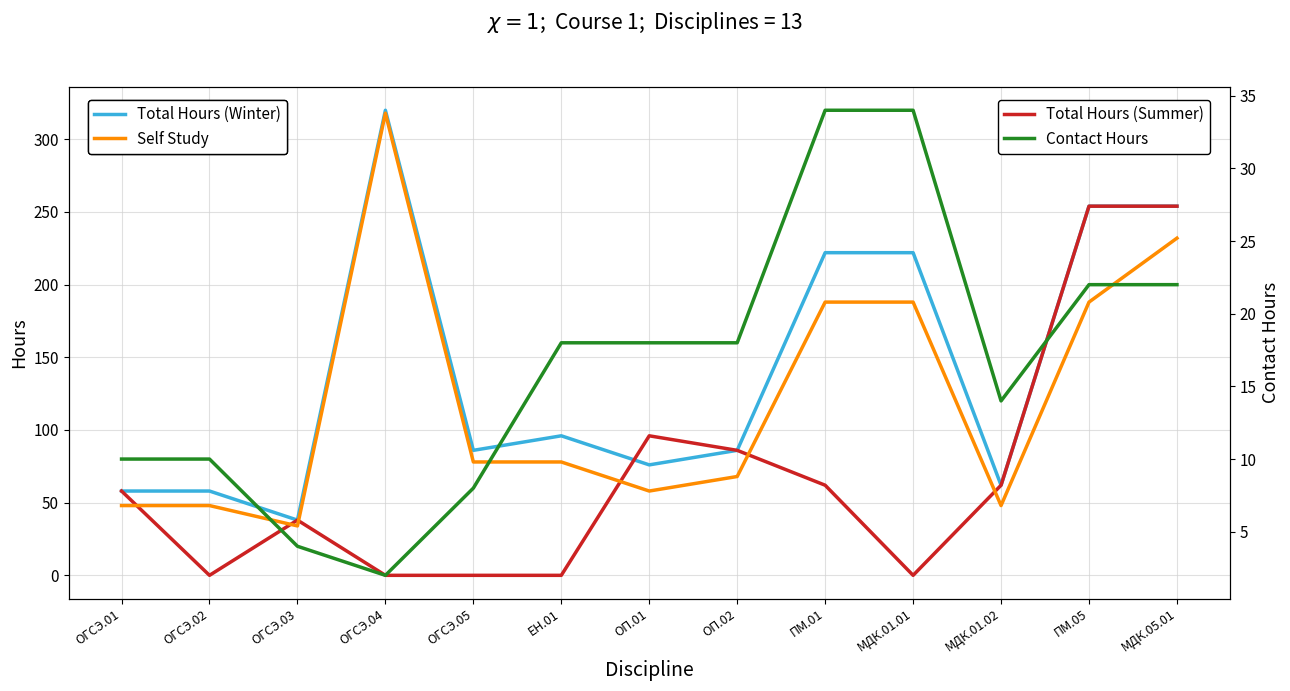

What is the average value of the Total Hours (Summer) series?

70